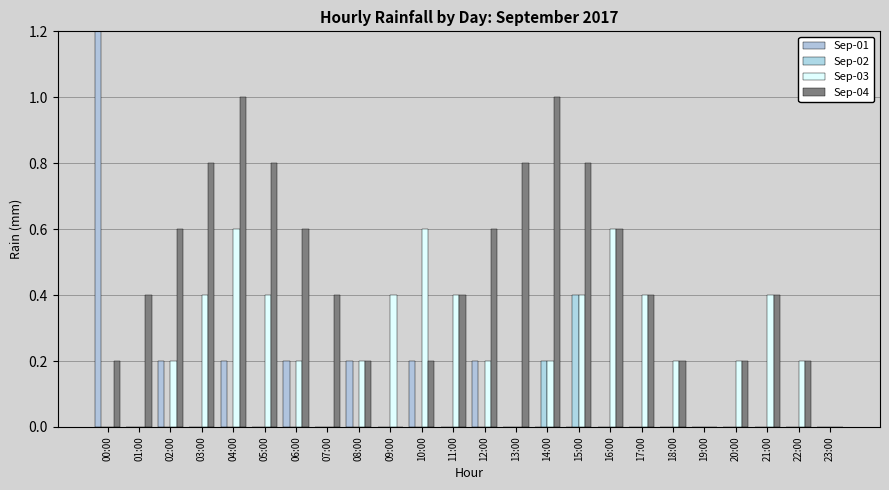

Reading left to right, transcribe all the data shown in this chart.

Sep-01: 1.4	0.0	0.2	0.0	0.2	0.0	0.2	0.0	0.2	0.0	0.2	0.0	0.2	0.0	0.0	0.0	0.0	0.0	0.0	0.0	0.0	0.0	0.0	0.0
Sep-02: 0.0	0.0	0.0	0.0	0.0	0.0	0.0	0.0	0.0	0.0	0.0	0.0	0.0	0.0	0.2	0.4	0.0	0.0	0.0	0.0	0.0	0.0	0.0	0.0
Sep-03: 0.0	0.0	0.2	0.4	0.6	0.4	0.2	0.0	0.2	0.4	0.6	0.4	0.2	0.0	0.2	0.4	0.6	0.4	0.2	0.0	0.2	0.4	0.2	0.0
Sep-04: 0.2	0.4	0.6	0.8	1.0	0.8	0.6	0.4	0.2	0.0	0.2	0.4	0.6	0.8	1.0	0.8	0.6	0.4	0.2	0.0	0.2	0.4	0.2	0.0